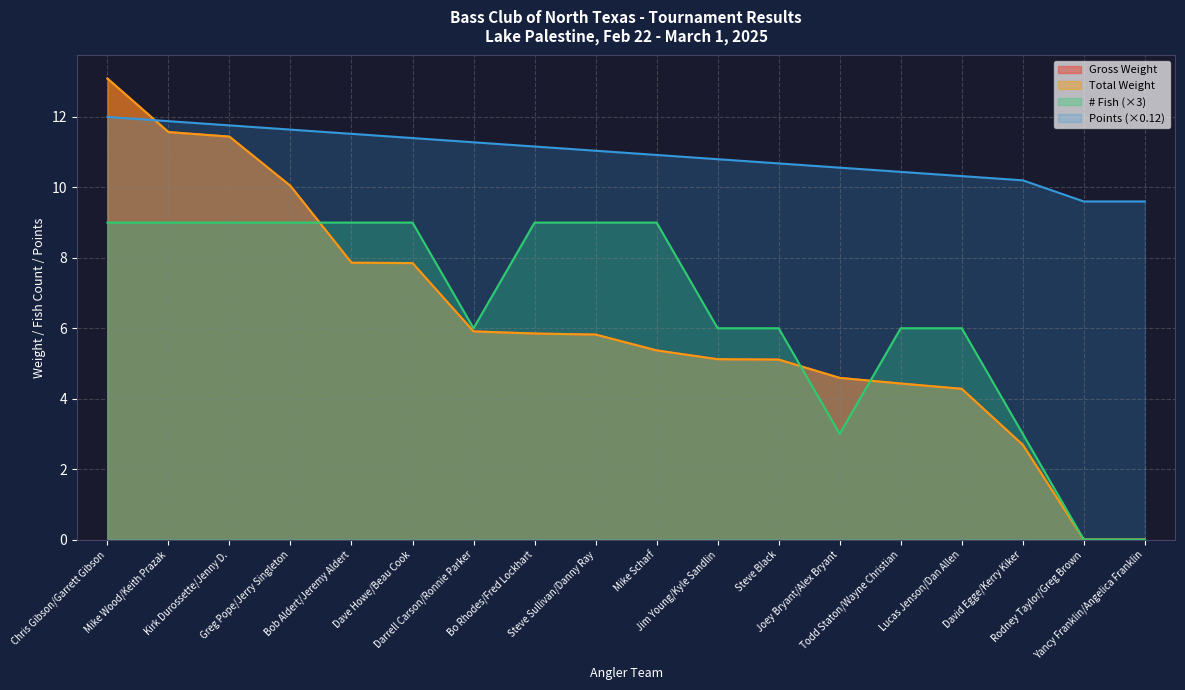

How many series are shown in this chart?

4